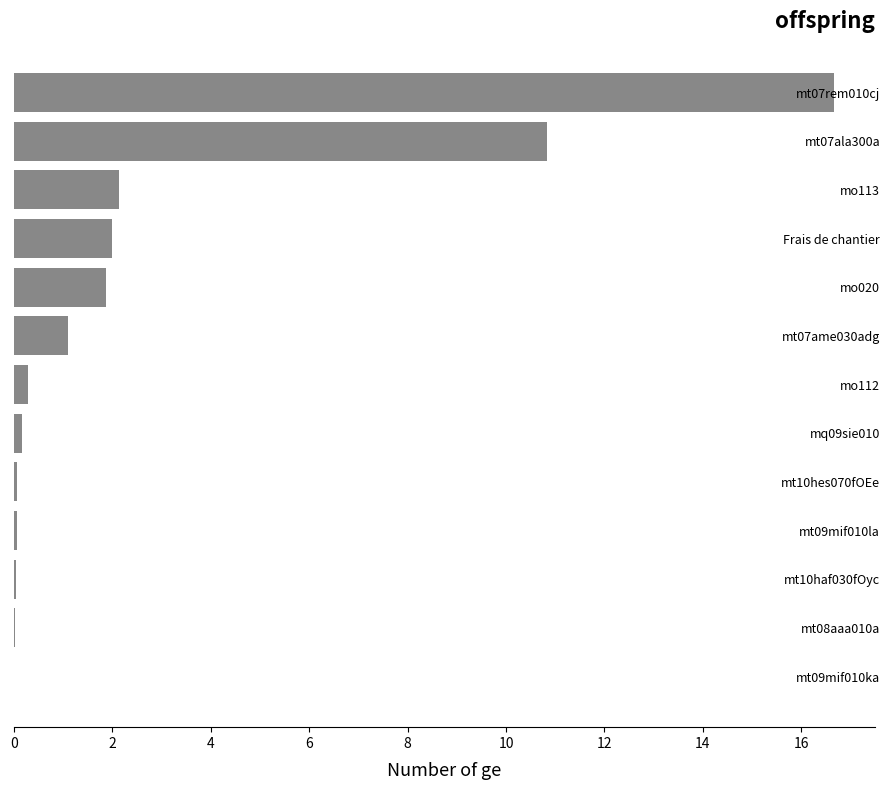

What is the sum of all values?

35.3